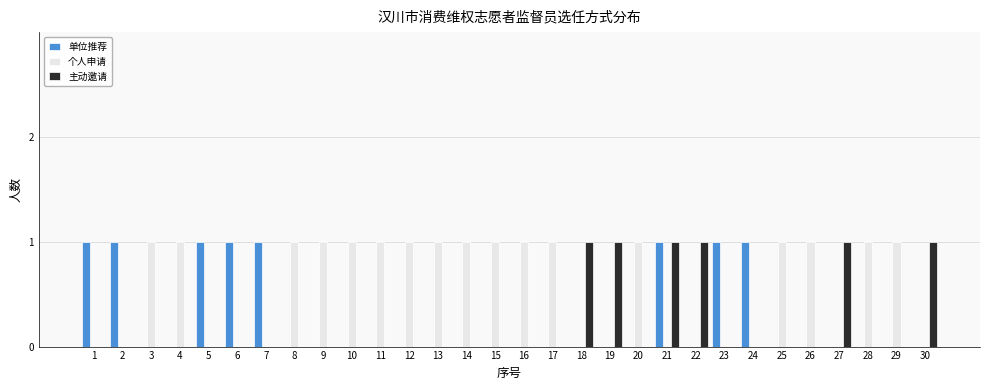

Reading left to right, extract all data points from this chart.

单位推荐: 1=1	2=1	3=0	4=0	5=1	6=1	7=1	8=0	9=0	10=0	11=0	12=0	13=0	14=0	15=0	16=0	17=0	18=0	19=0	20=0	21=1	22=0	23=1	24=1	25=0	26=0	27=0	28=0	29=0	30=0
个人申请: 1=0	2=0	3=1	4=1	5=0	6=0	7=0	8=1	9=1	10=1	11=1	12=1	13=1	14=1	15=1	16=1	17=1	18=0	19=0	20=1	21=0	22=0	23=0	24=0	25=1	26=1	27=0	28=1	29=1	30=0
主动邀请: 1=0	2=0	3=0	4=0	5=0	6=0	7=0	8=0	9=0	10=0	11=0	12=0	13=0	14=0	15=0	16=0	17=0	18=1	19=1	20=0	21=1	22=1	23=0	24=0	25=0	26=0	27=1	28=0	29=0	30=1